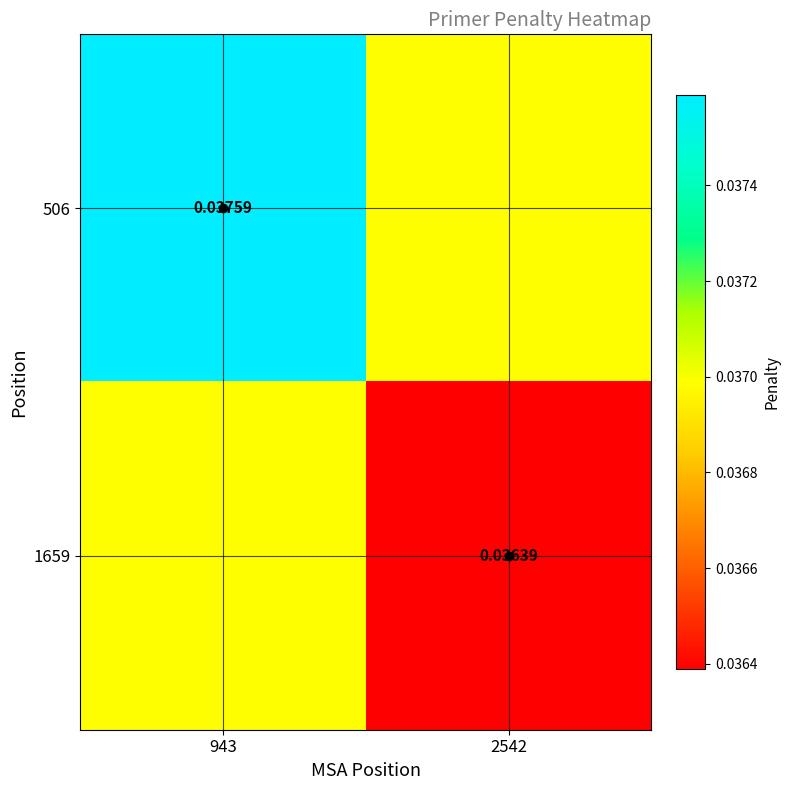

At which label is 1659 closest to 0?

2542